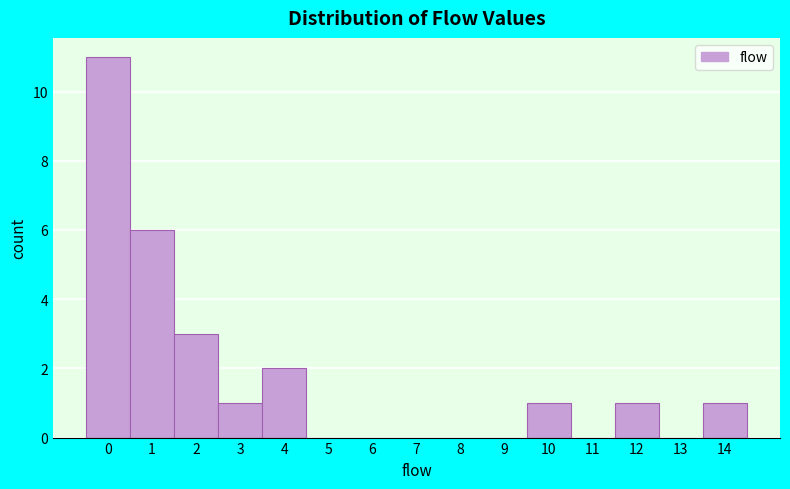

Reading left to right, list every bar in this chart as the range it spans on the x-axis followed by its height. The values are not printed on the chart, so give them approximately, as read against the axis.

-0.5 to 0.5: 11
0.5 to 1.5: 6
1.5 to 2.5: 3
2.5 to 3.5: 1
3.5 to 4.5: 2
4.5 to 5.5: 0
5.5 to 6.5: 0
6.5 to 7.5: 0
7.5 to 8.5: 0
8.5 to 9.5: 0
9.5 to 10.5: 1
10.5 to 11.5: 0
11.5 to 12.5: 1
12.5 to 13.5: 0
13.5 to 14.5: 1